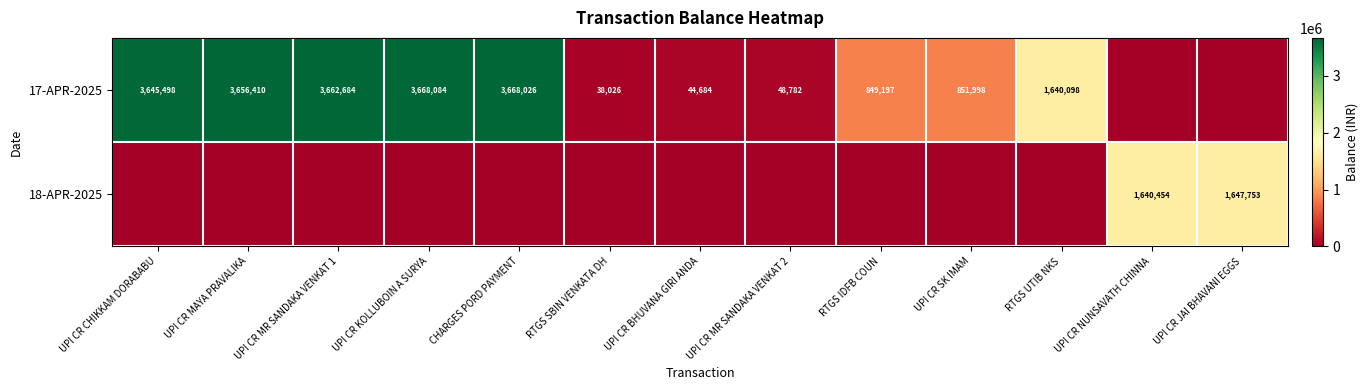

What is the difference between the 17-APR-2025 values at UPI CR SK IMAM and UPI CR MR SANDAKA VENKAT 1?

2810686